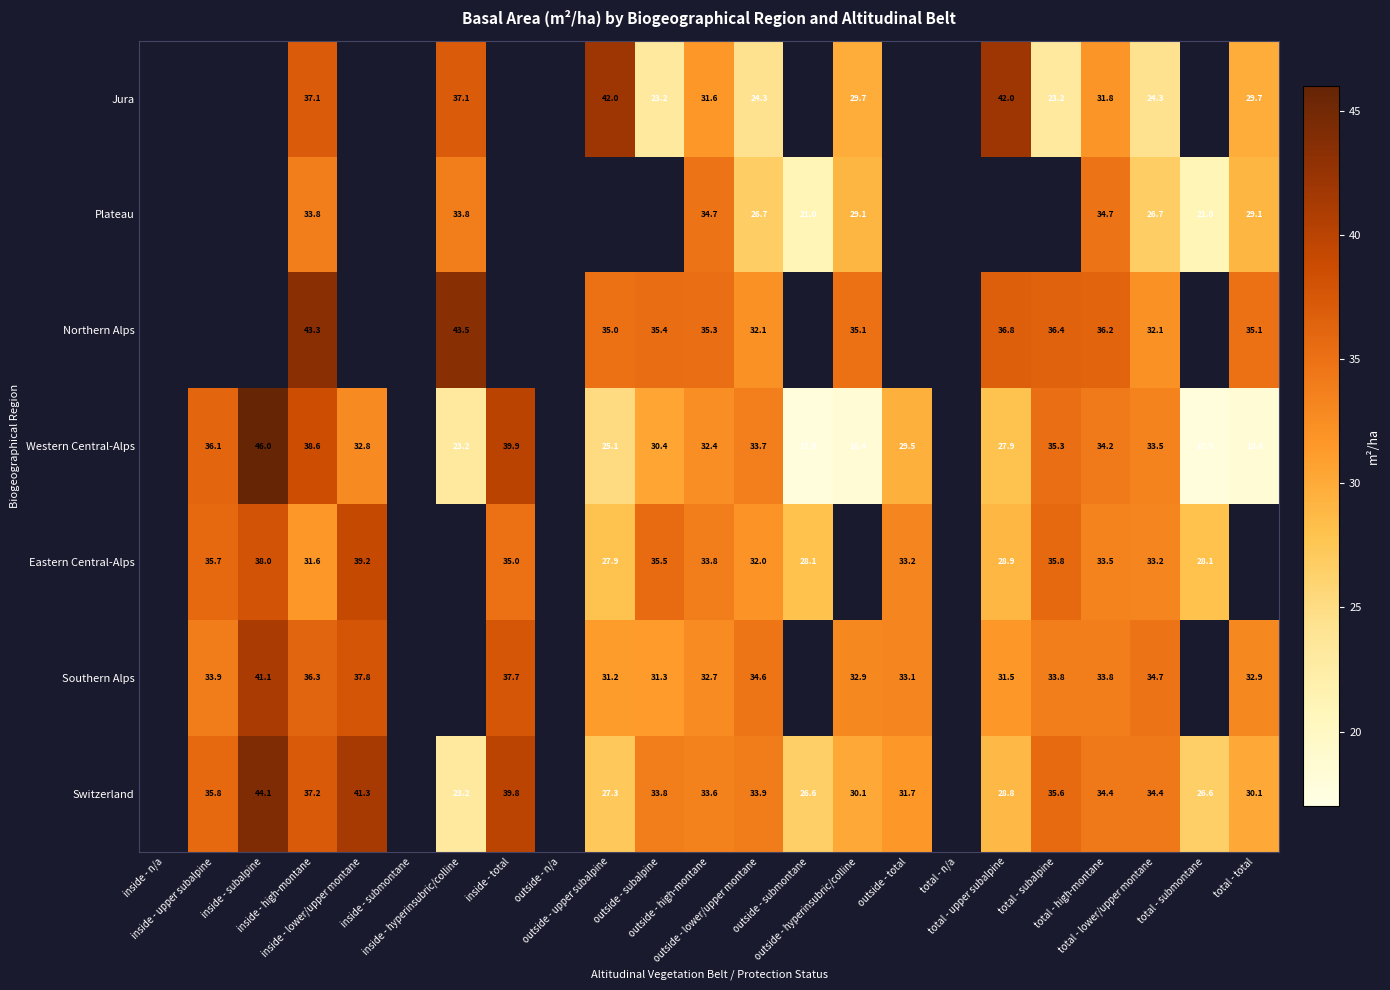

What is the maximum value for Plateau?

34.7